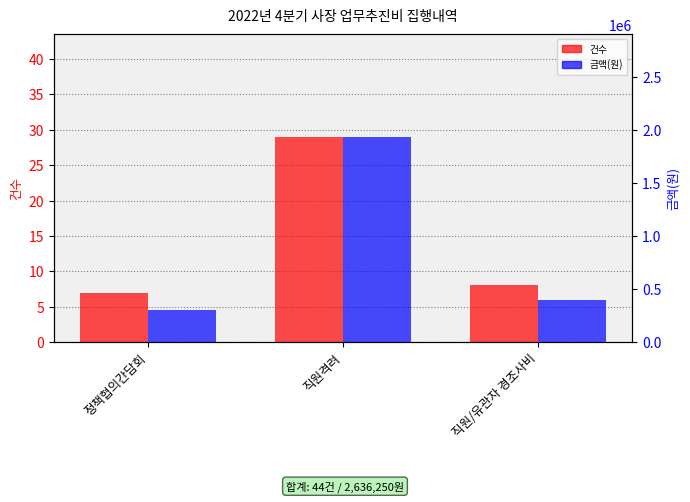

Rank the categories by 건수 value from highest to lowest.

직원격려, 직원/유관자 경조사비, 정책협의간담회